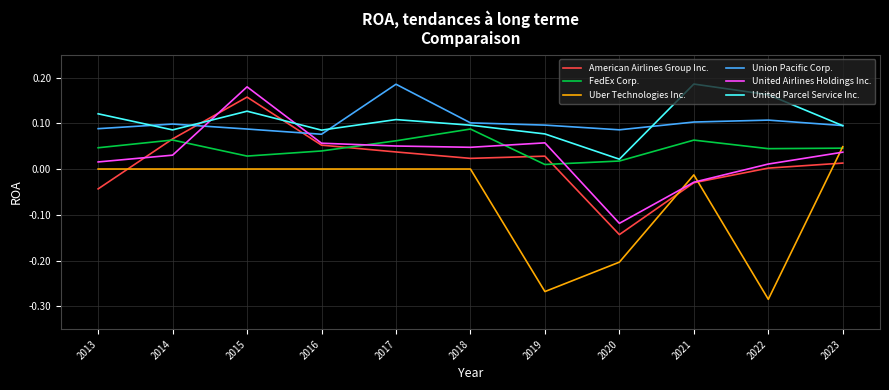

The value of United Parcel Service Inc. at 2023 is 0.2. True or false?

False